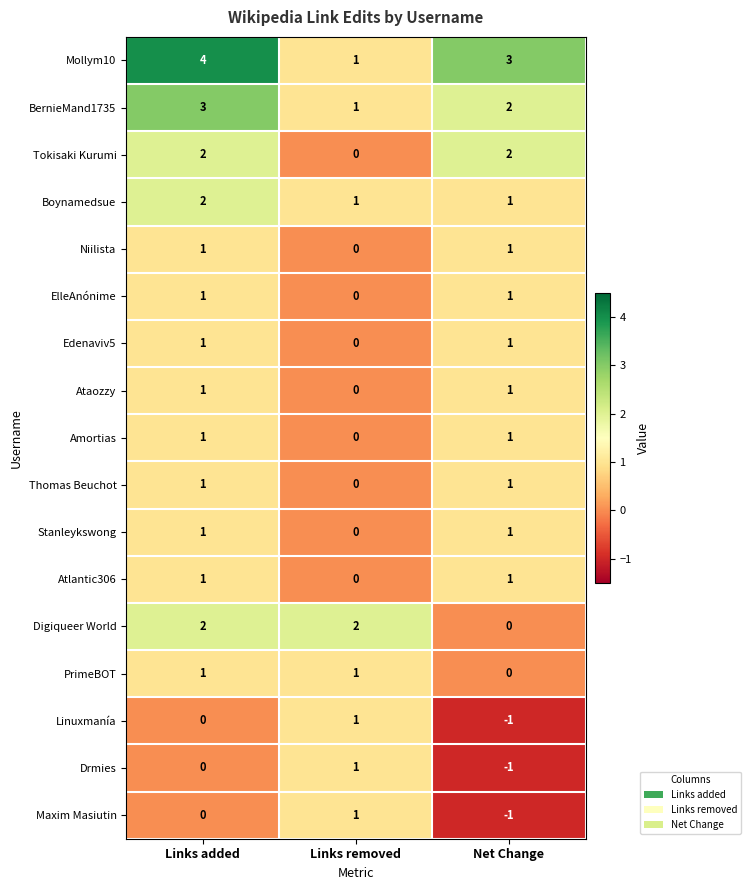

How many data points does each series have?

3